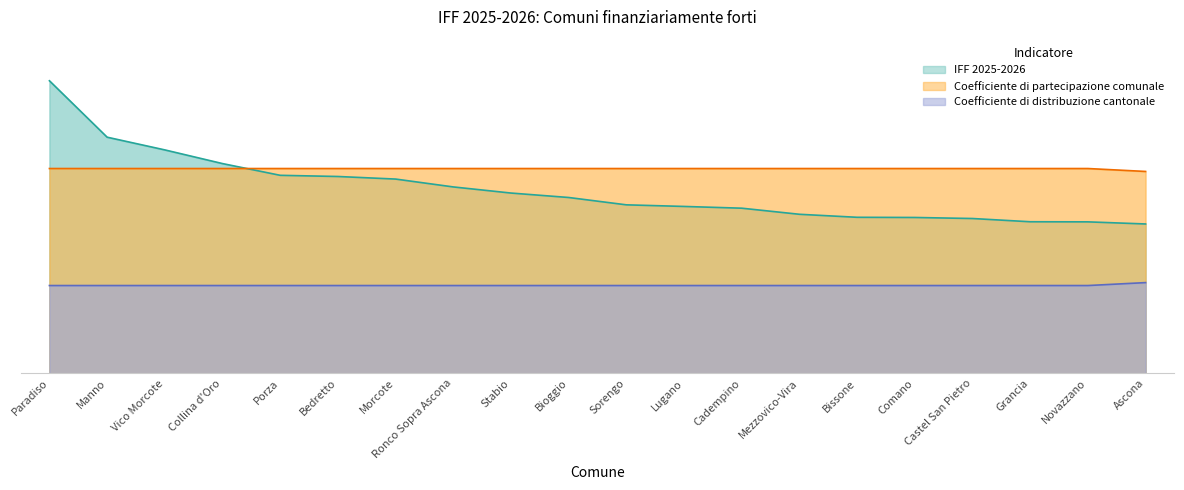

Reading left to right, what are all the values shown in this chart?

IFF 2025-2026: 1.0	0.8	0.8	0.7	0.7	0.7	0.7	0.6	0.6	0.6	0.6	0.6	0.6	0.5	0.5	0.5	0.5	0.5	0.5	0.5
Coefficiente di partecipazione comunale: 0.7	0.7	0.7	0.7	0.7	0.7	0.7	0.7	0.7	0.7	0.7	0.7	0.7	0.7	0.7	0.7	0.7	0.7	0.7	0.7
Coefficiente di distribuzione cantonale: 0.3	0.3	0.3	0.3	0.3	0.3	0.3	0.3	0.3	0.3	0.3	0.3	0.3	0.3	0.3	0.3	0.3	0.3	0.3	0.3